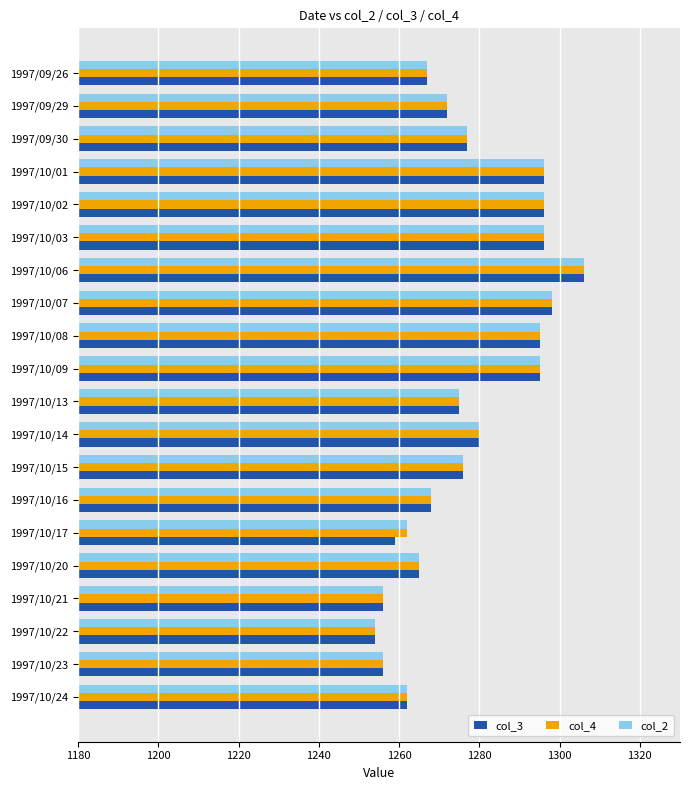

What is the sum of all col_3 values?

25549